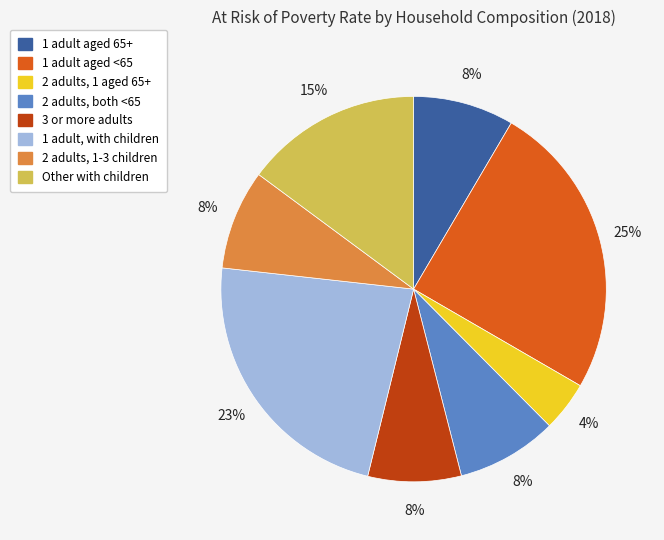

The 2 adults, both <65 slice represents 1% of the pie. True or false?

False